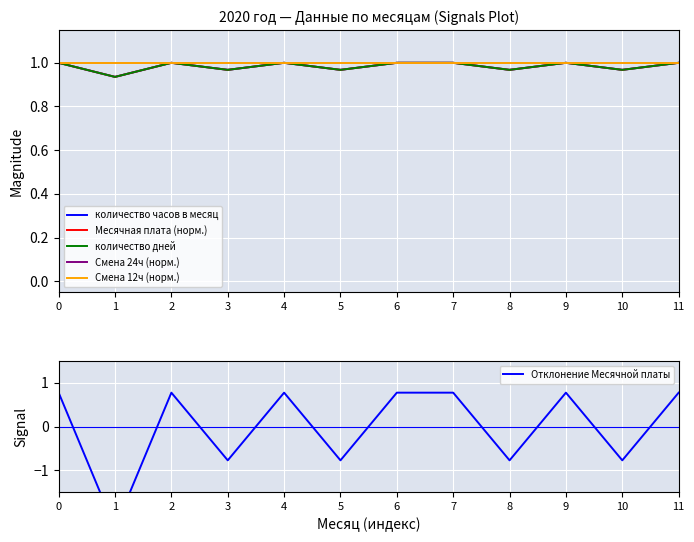

True or false: Месячная плата (норм.) and количество часов в месяц intersect in this chart.

False